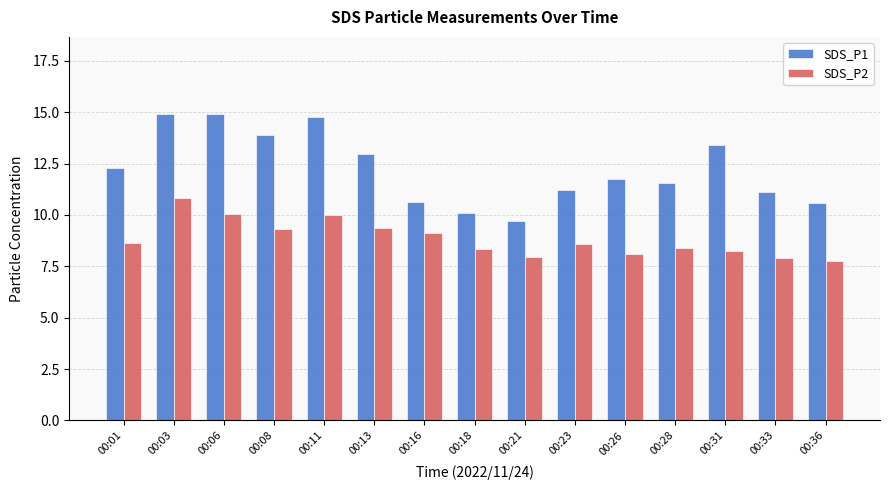

At which label does SDS_P1 reach its minimum?

00:21